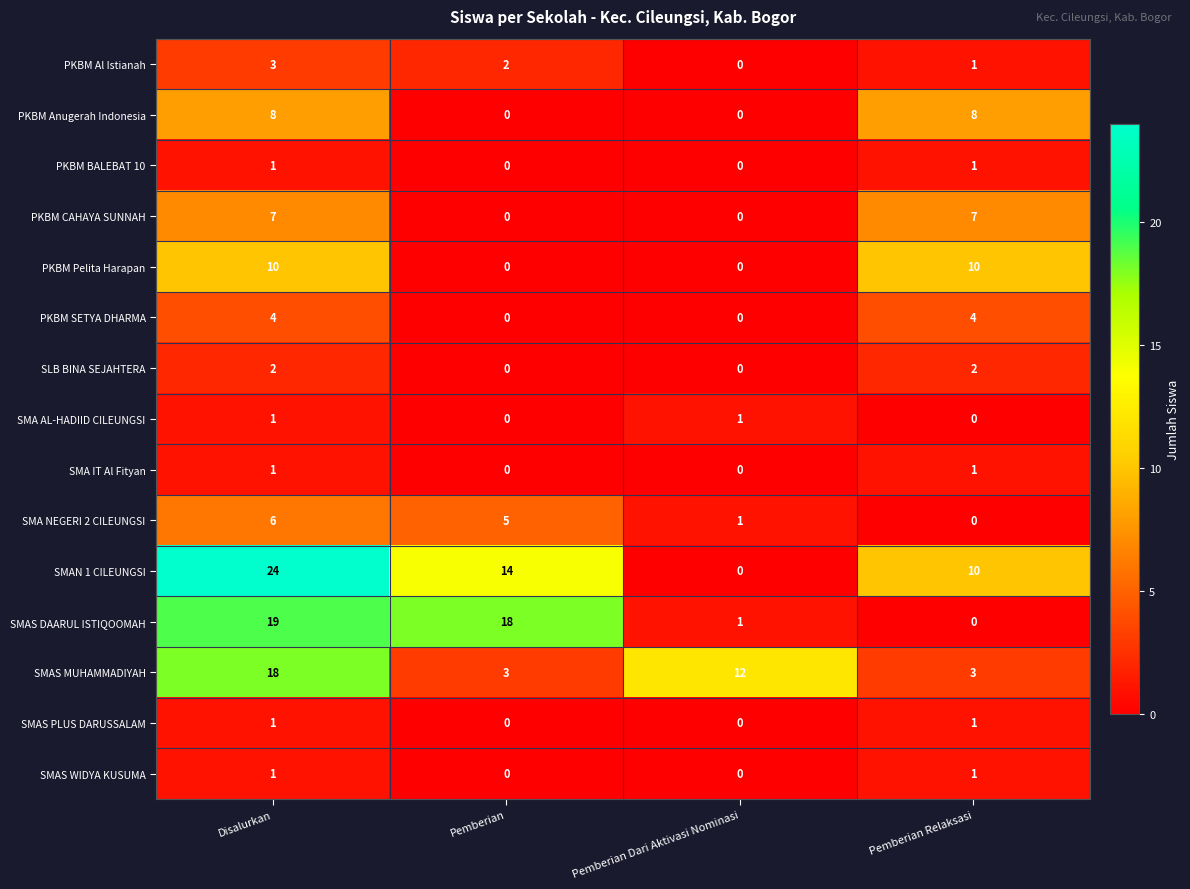

What is the average value of the PKBM Pelita Harapan series?

5